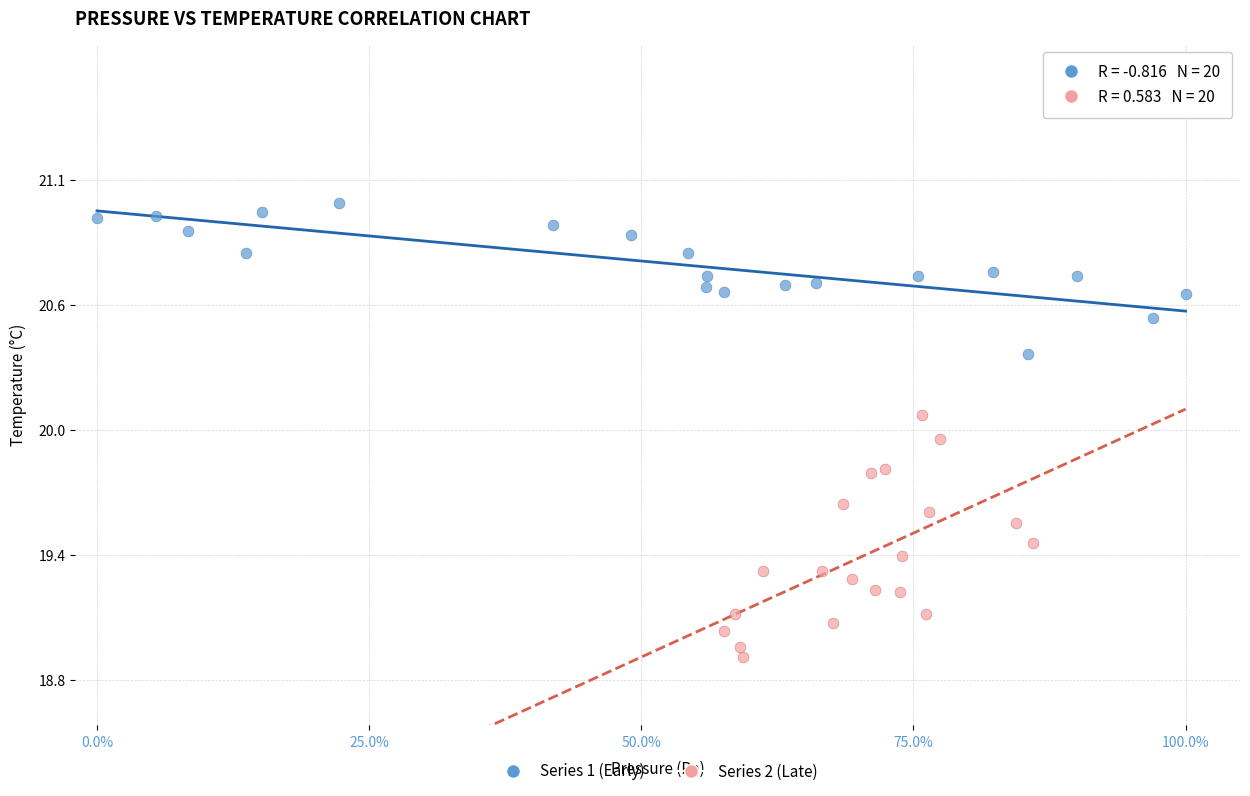

What are all the series names shown in the legend?

Series 1 (Early), Series 2 (Late)